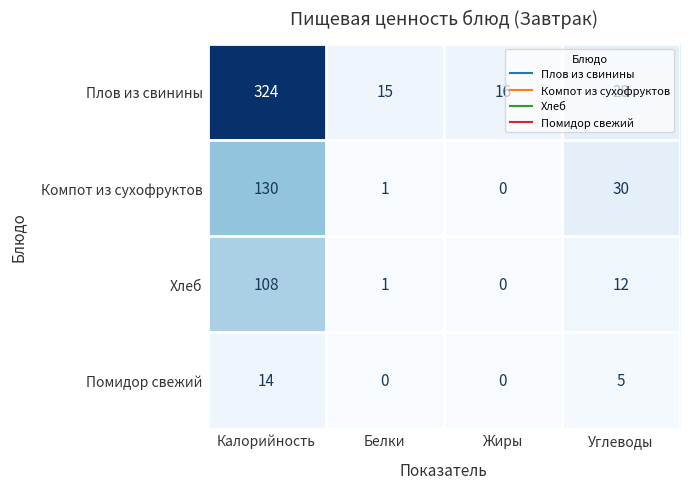

At which label does Хлеб reach its peak?

Калорийность